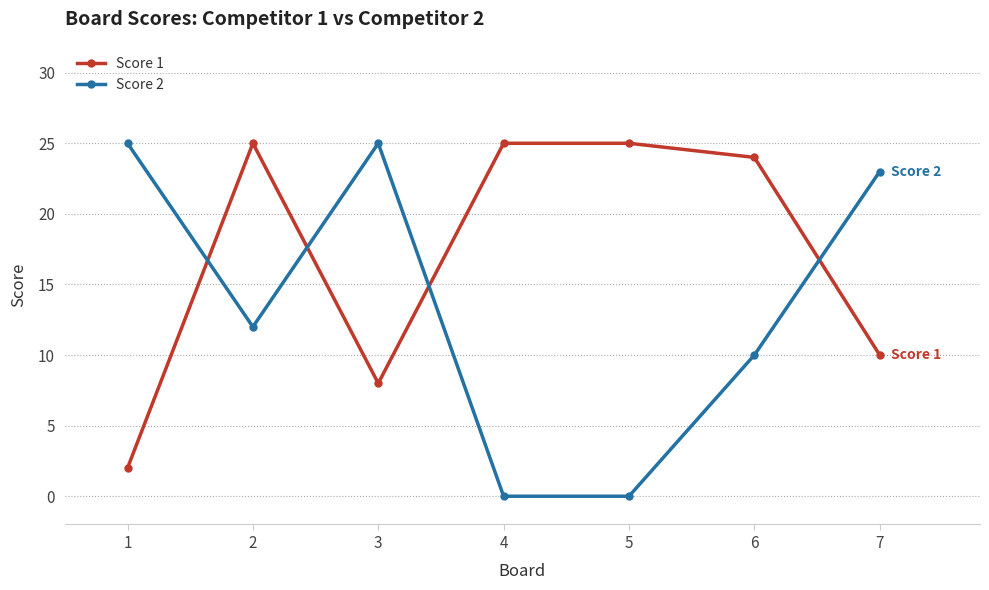

Which series ends up on top after the final intersection of Score 2 and Score 1?

Score 2